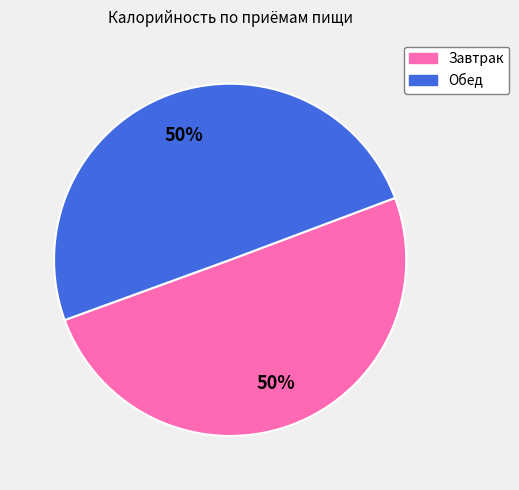

Is it true that Завтрак is 50% of the pie?

True